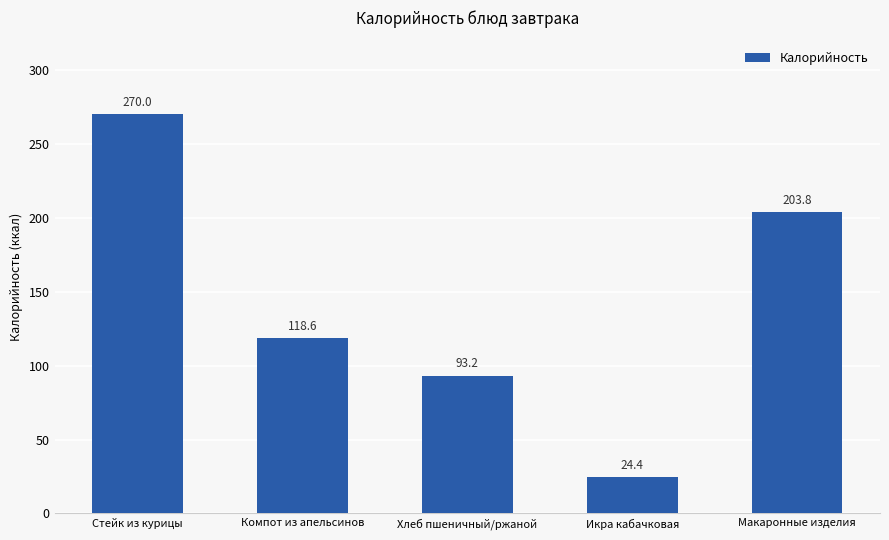

Reading right to left, what are all the values shown in this chart?

Макаронные изделия=203.8	Икра кабачковая=24.4	Хлеб пшеничный/ржаной=93.2	Компот из апельсинов=118.6	Стейк из курицы=270.0